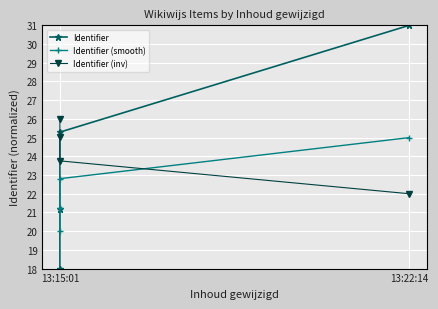

Reading right to left, list all the values displayed in this chart.

Identifier: 31.0	25.3	21.2	18.0
Identifier (smooth): 25.0	22.8	21.2	20.0
Identifier (inv): 22.0	23.8	25.0	26.0